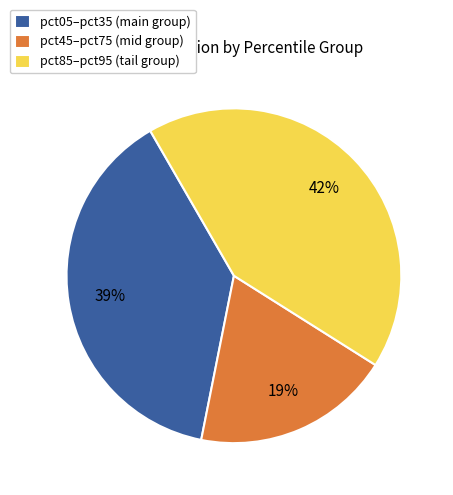

What is the smallest slice in the pie chart?

pct45–pct75 (mid group)